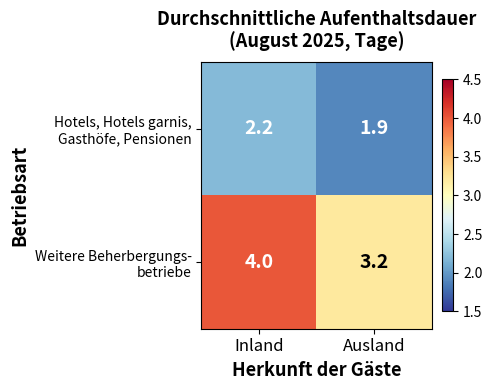

What is the maximum value shown in the chart?

4.0